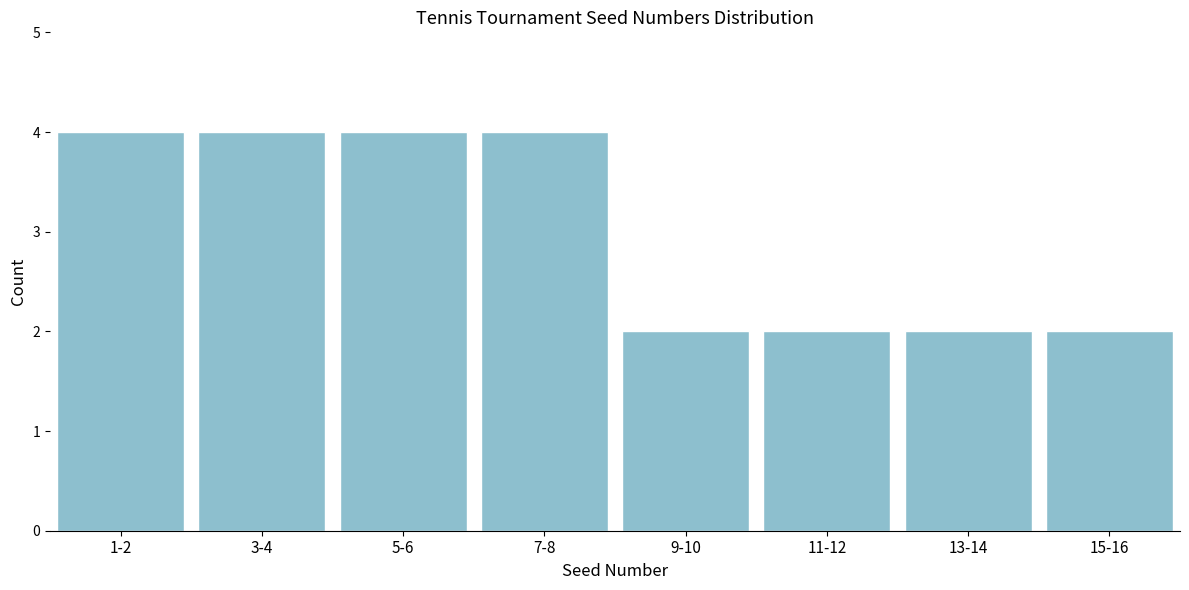

Reading left to right, list all the values displayed in this chart.

1-2=4	3-4=4	5-6=4	7-8=4	9-10=2	11-12=2	13-14=2	15-16=2